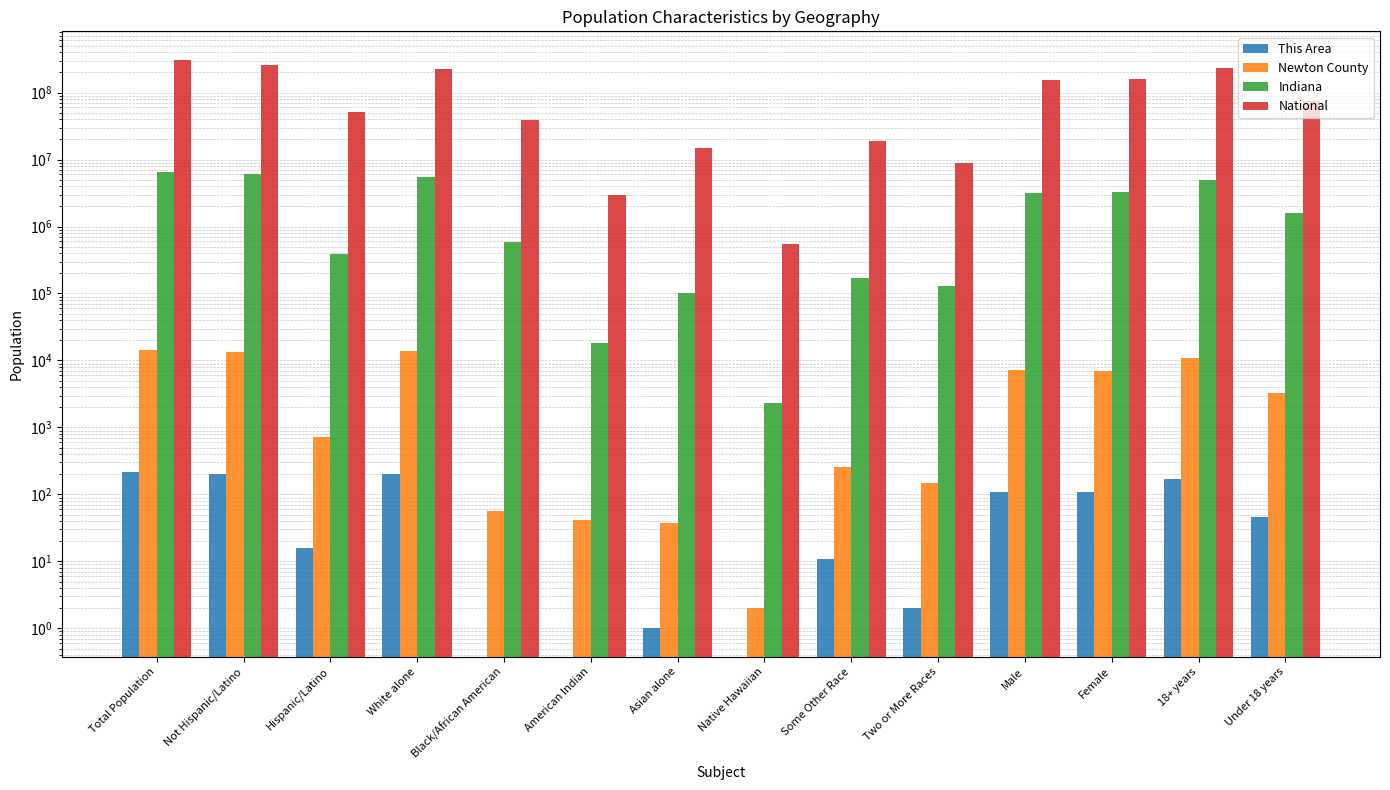

How many bars are there in total?

56